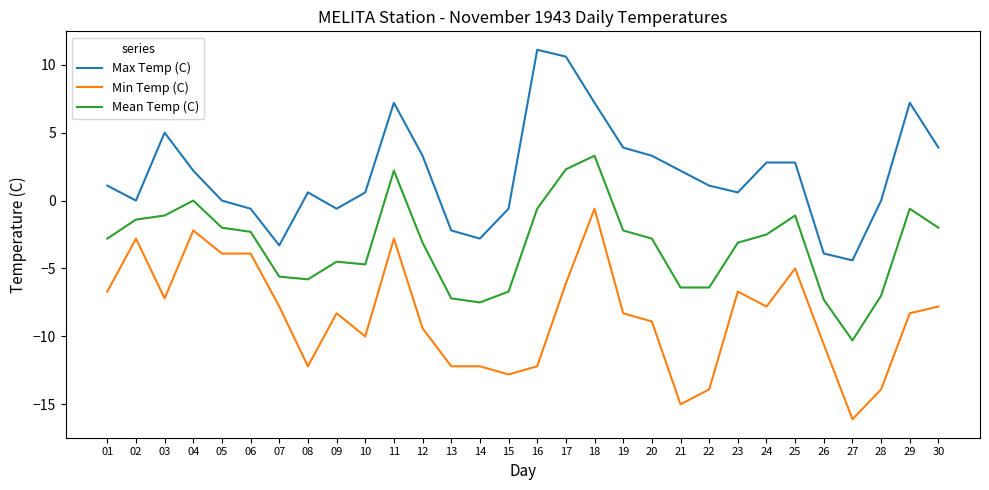

True or false: Mean Temp (C) and Max Temp (C) cross at least once.

False